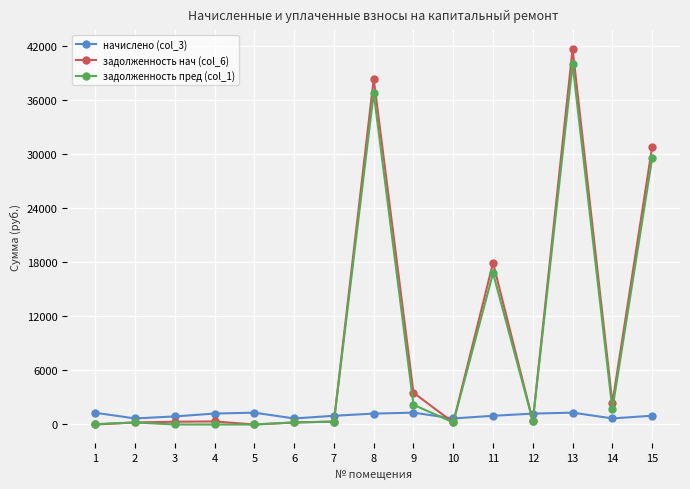

The value of задолженность нач (col_6) at 9 is 4991.2. True or false?

False